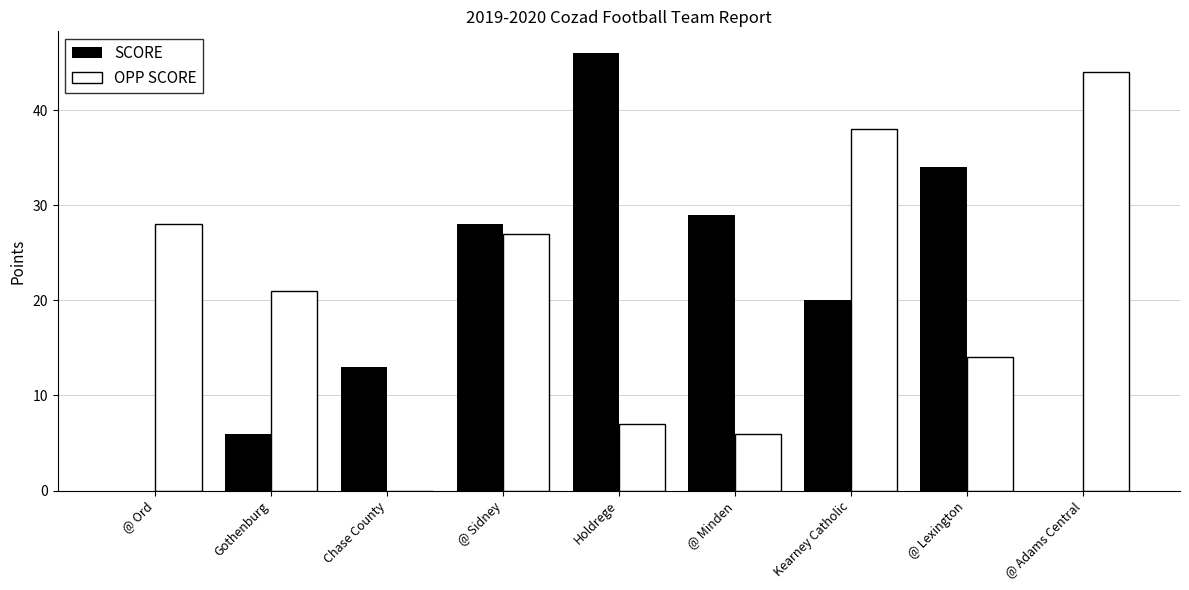

Which series changed the most between Chase County and Kearney Catholic?

OPP SCORE